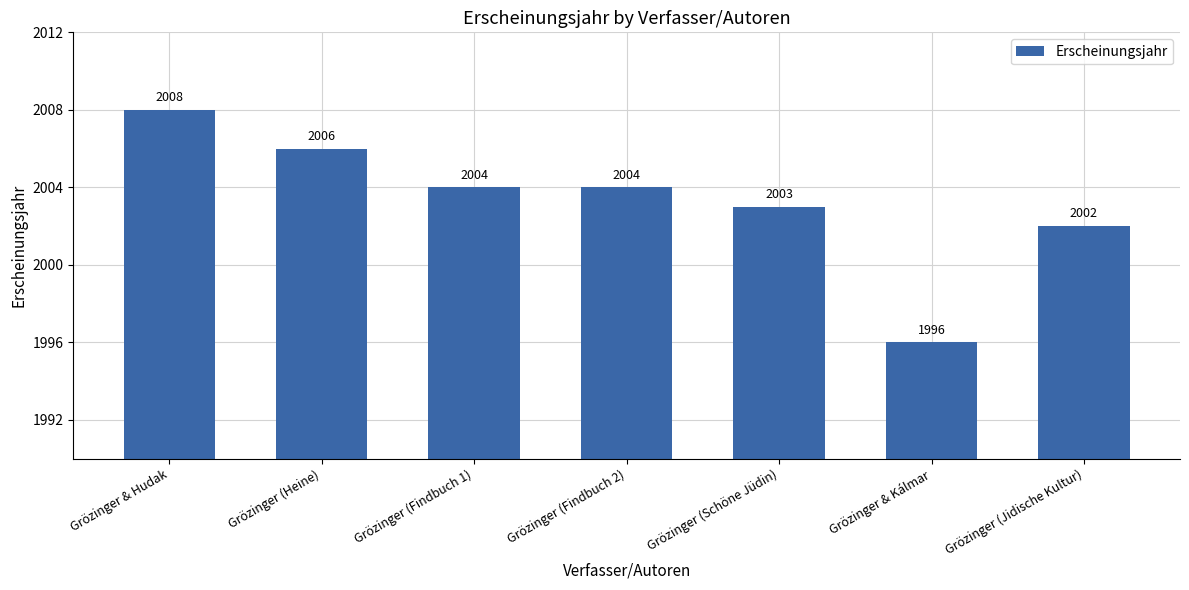

What is the difference between the maximum and minimum values?

12